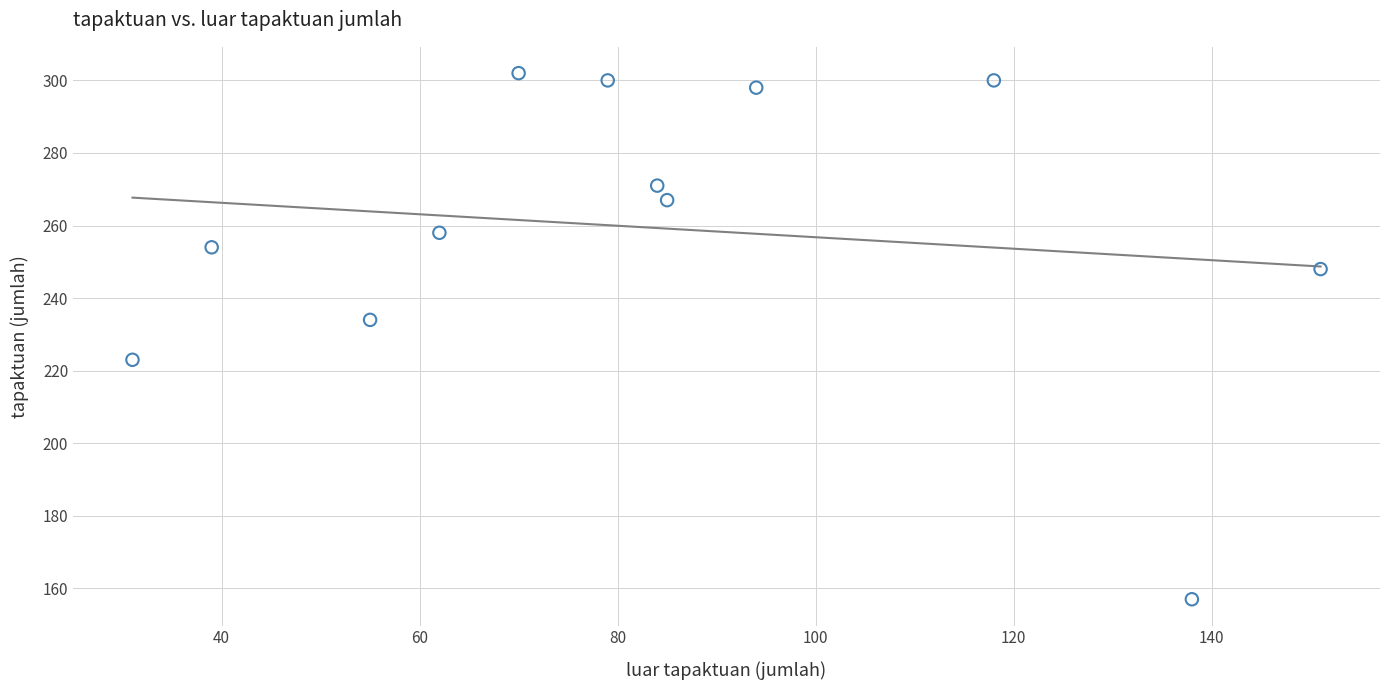

What is the range of Y values (max minus min)?

145